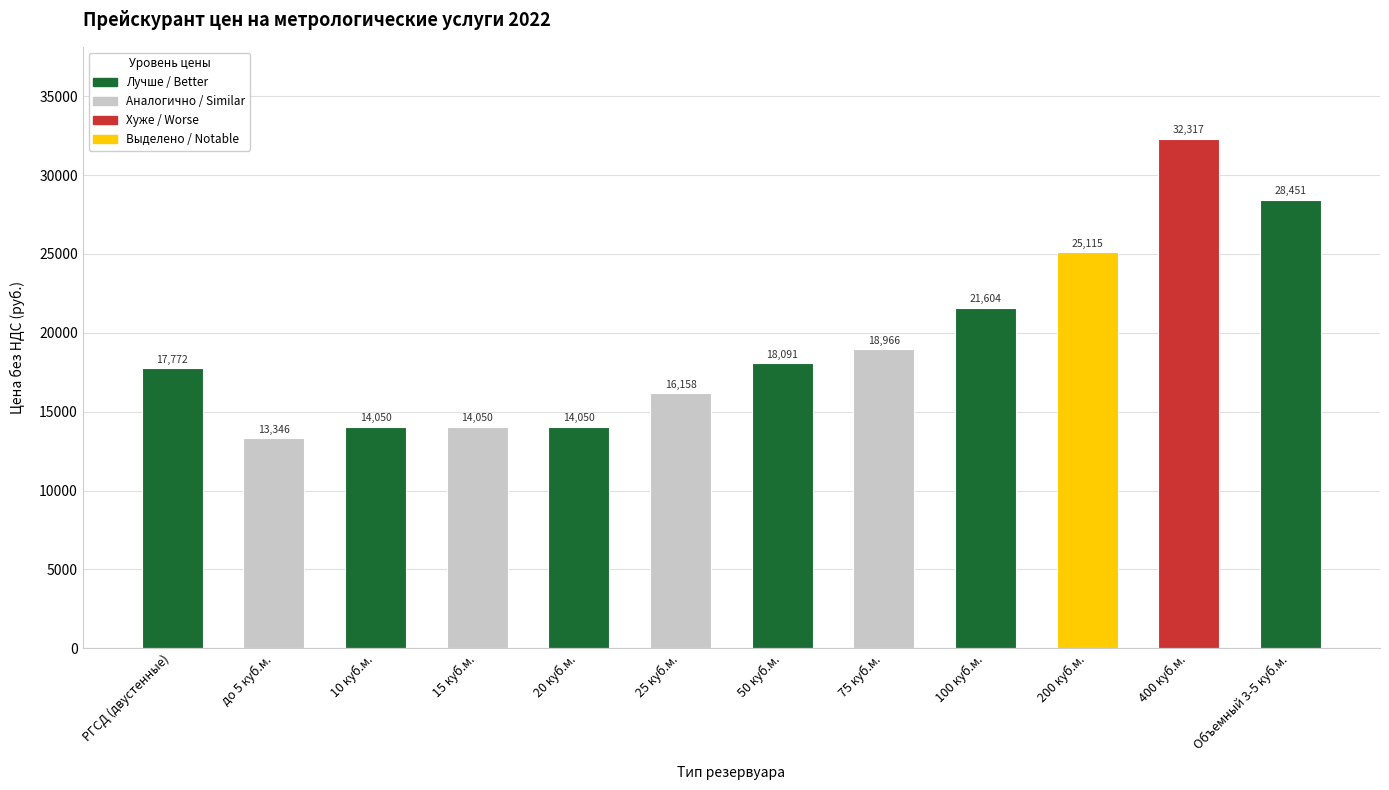

What position from the right is 20 куб.м.?

8